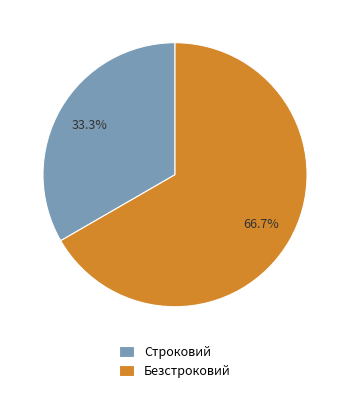

Is there any slice that represents more than half of the pie?

Yes